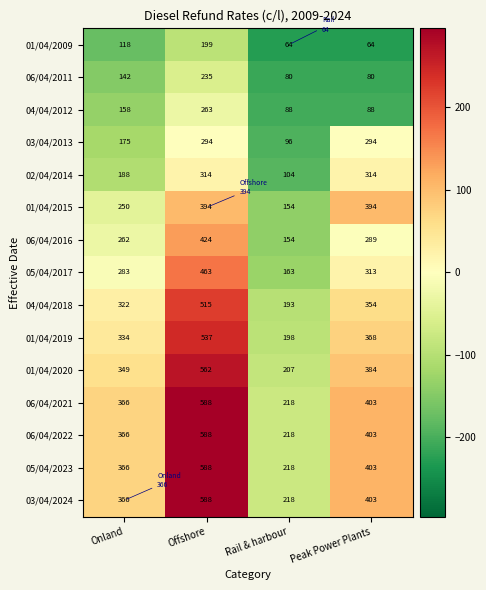

What is the sum of all 04/04/2012 values?

597